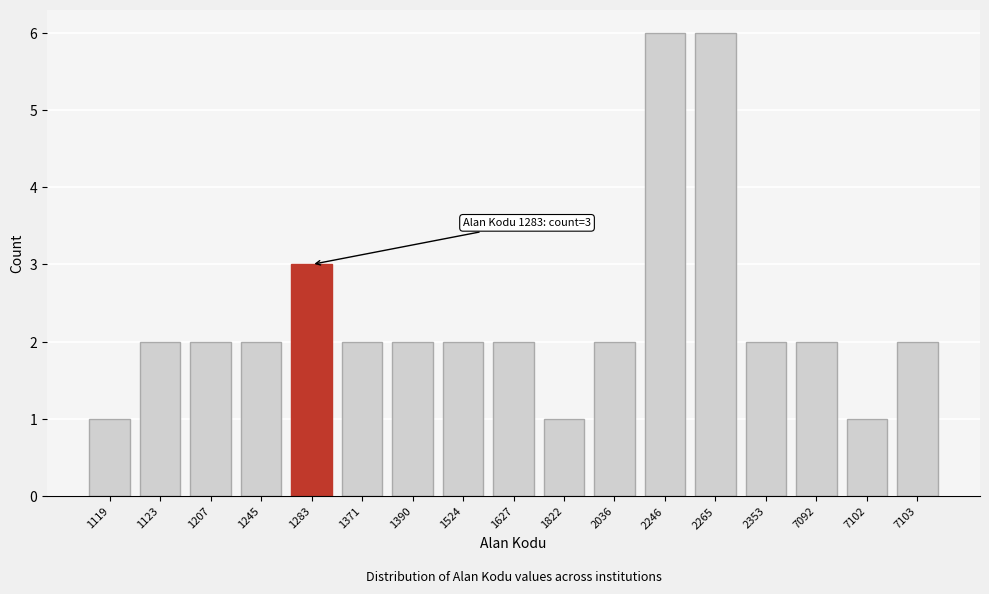

Reading left to right, transcribe all the data shown in this chart.

1	2	2	2	3	2	2	2	2	1	2	6	6	2	2	1	2